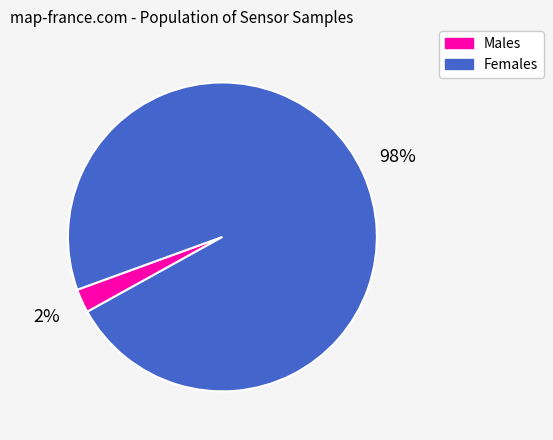

Is there a majority slice in this chart?

Yes